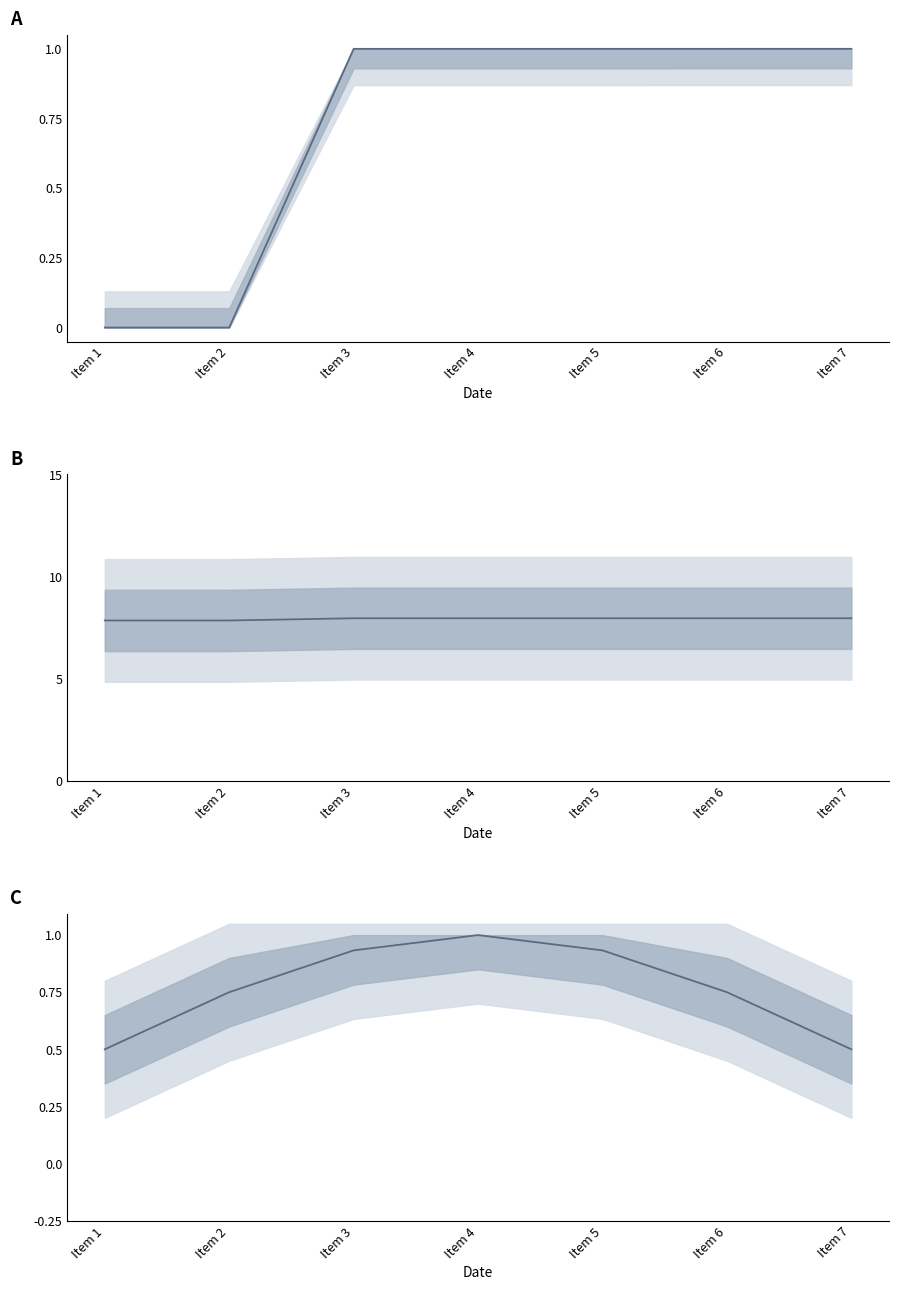

At which label is the value closest to 0?

Item 1